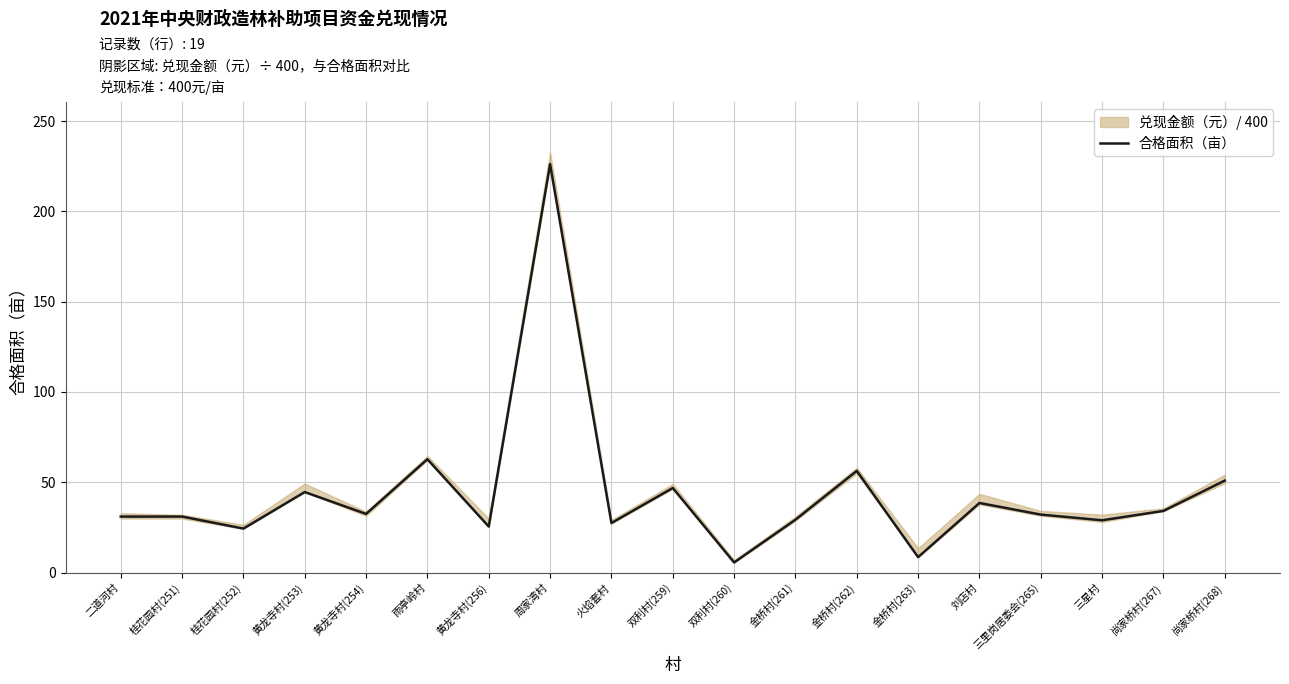

Where is 合格面积（亩） nearest to the value 115?

雨亭岭村